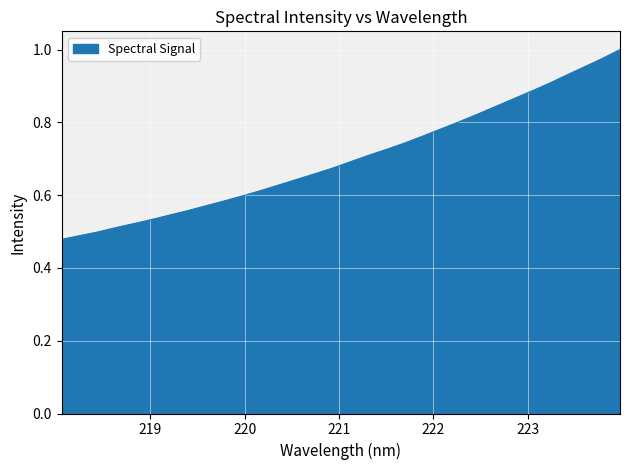

What is the label of the 20th point from the right?

220.3533